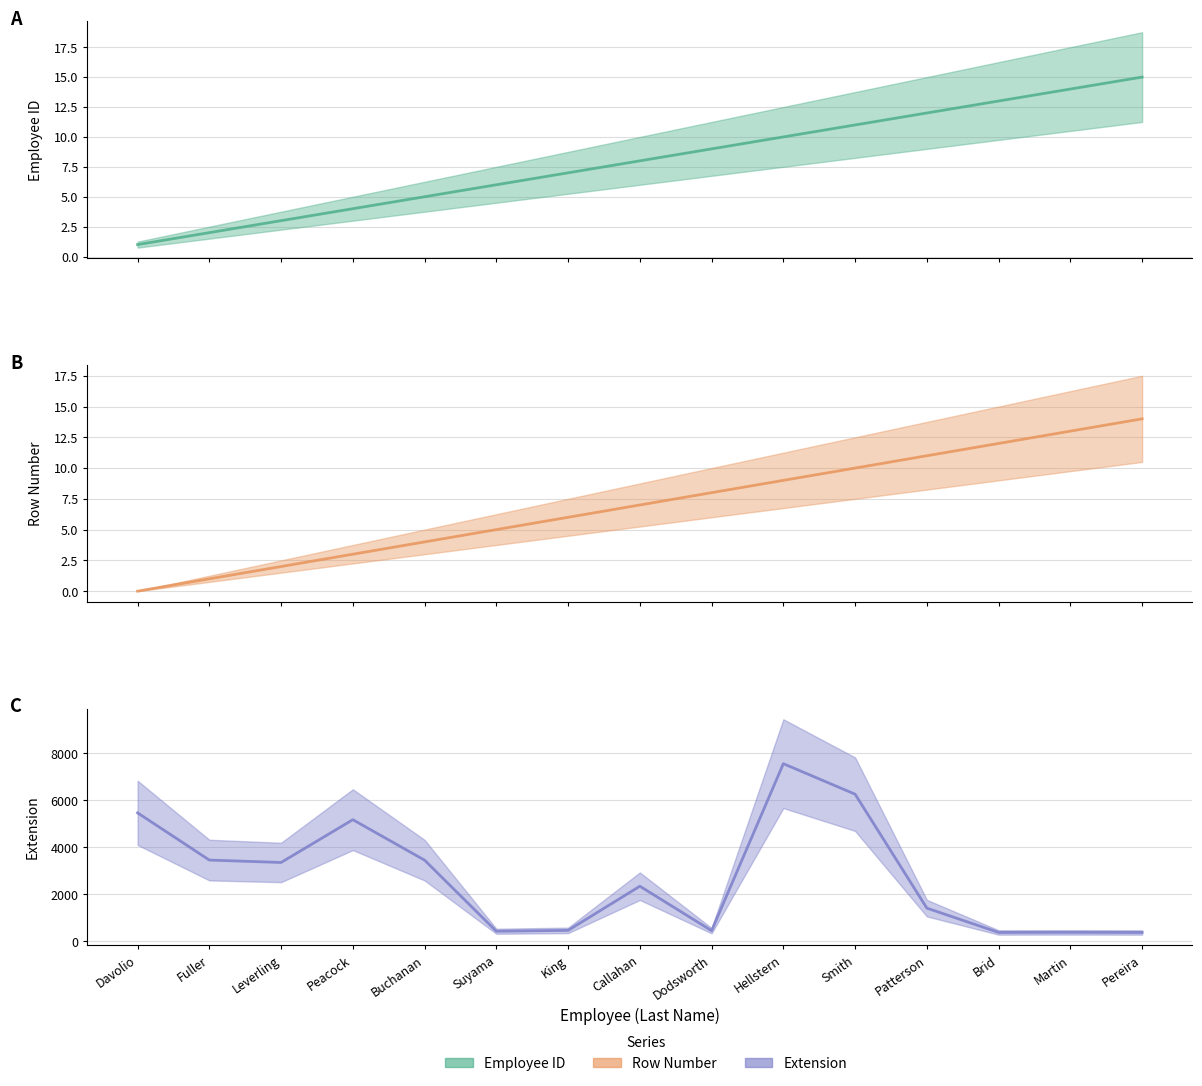

Where does the Row Number (mean) series first go above 7?

Dodsworth